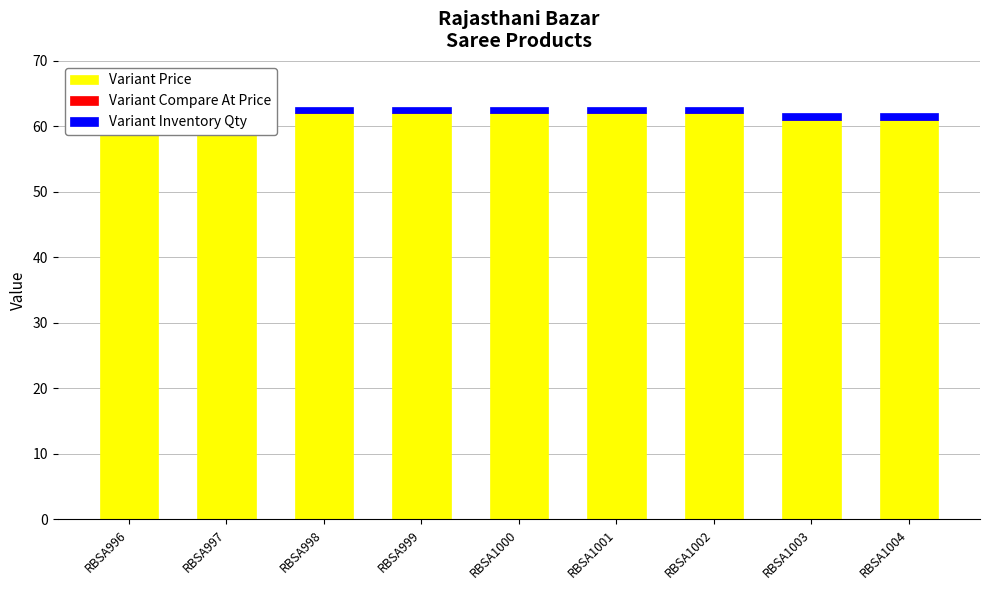

Reading left to right, extract all data points from this chart.

Variant Price: RBSA996=62	RBSA997=62	RBSA998=62	RBSA999=62	RBSA1000=62	RBSA1001=62	RBSA1002=62	RBSA1003=61	RBSA1004=61
Variant Compare At Price: RBSA996=0	RBSA997=0	RBSA998=0	RBSA999=0	RBSA1000=0	RBSA1001=0	RBSA1002=0	RBSA1003=0	RBSA1004=0
Variant Inventory Qty: RBSA996=1	RBSA997=1	RBSA998=1	RBSA999=1	RBSA1000=1	RBSA1001=1	RBSA1002=1	RBSA1003=1	RBSA1004=1